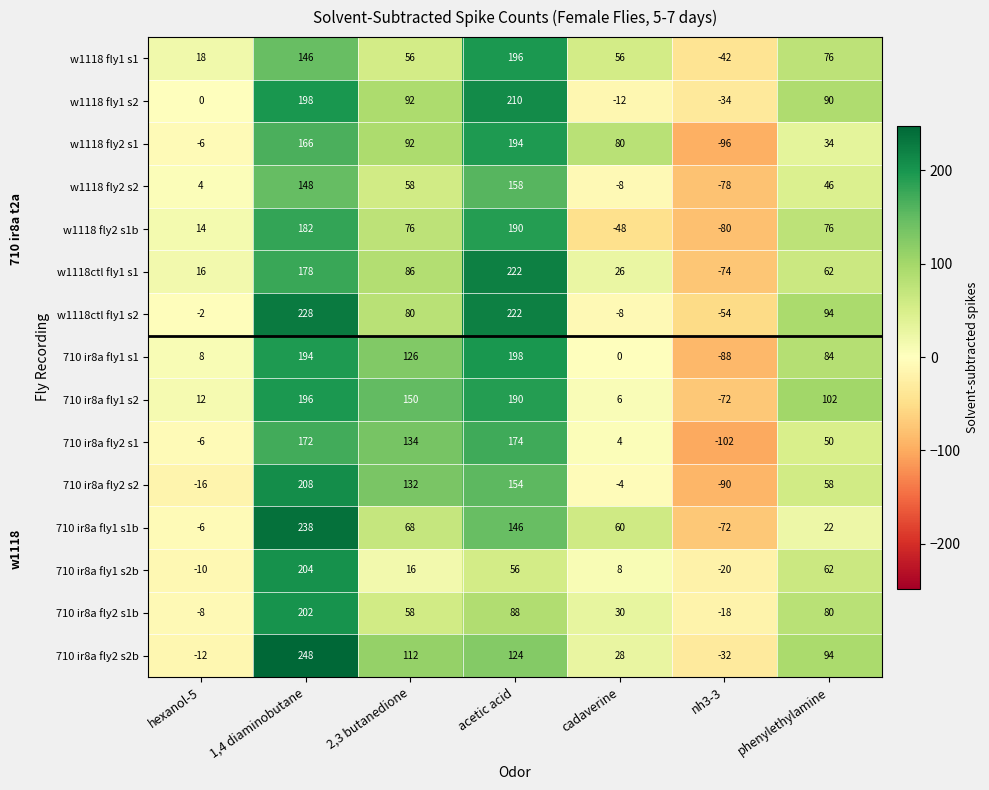

Count the number of data series in this chart.

15